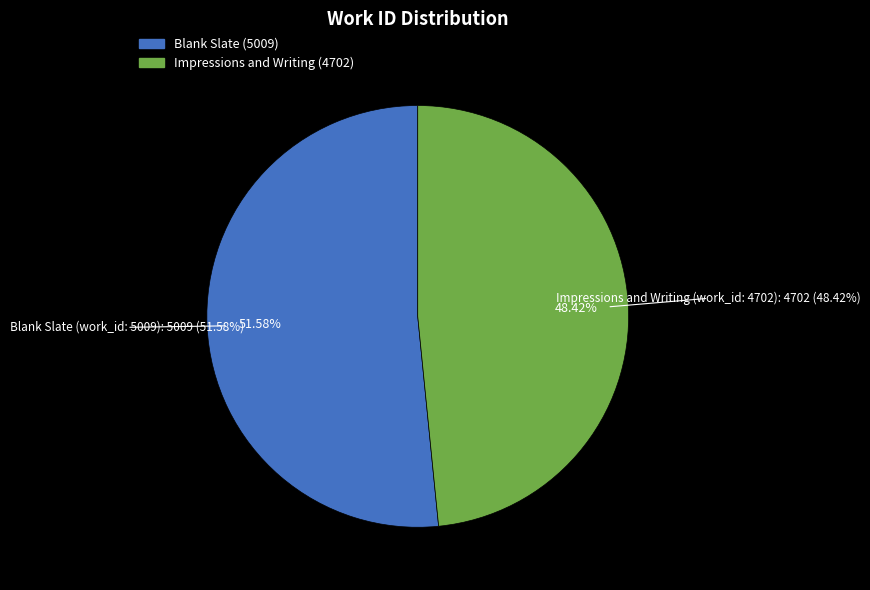

Is there a majority slice in this chart?

Yes